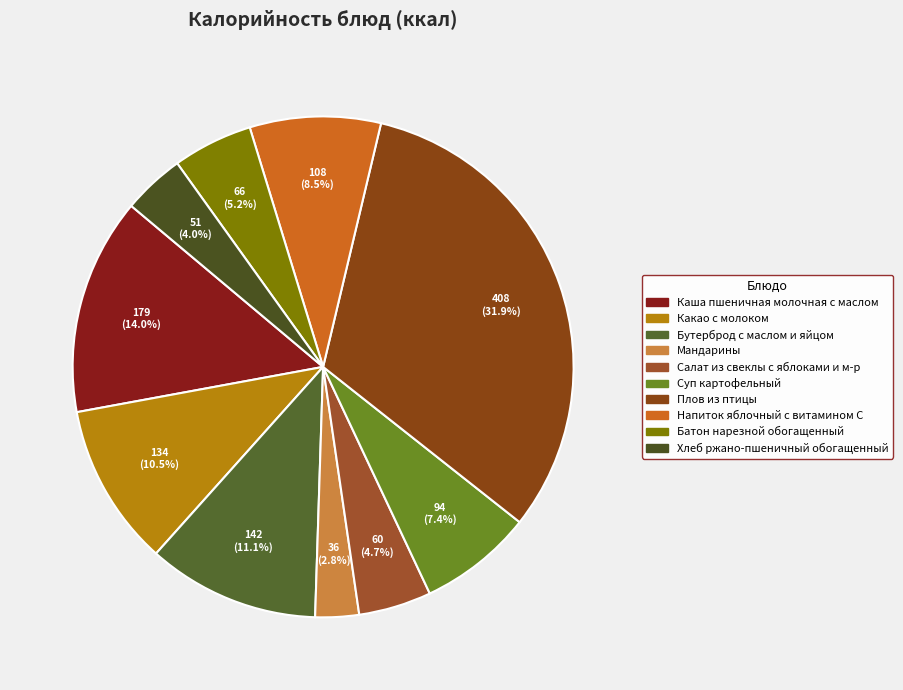

Count the number of slices in the pie.

10